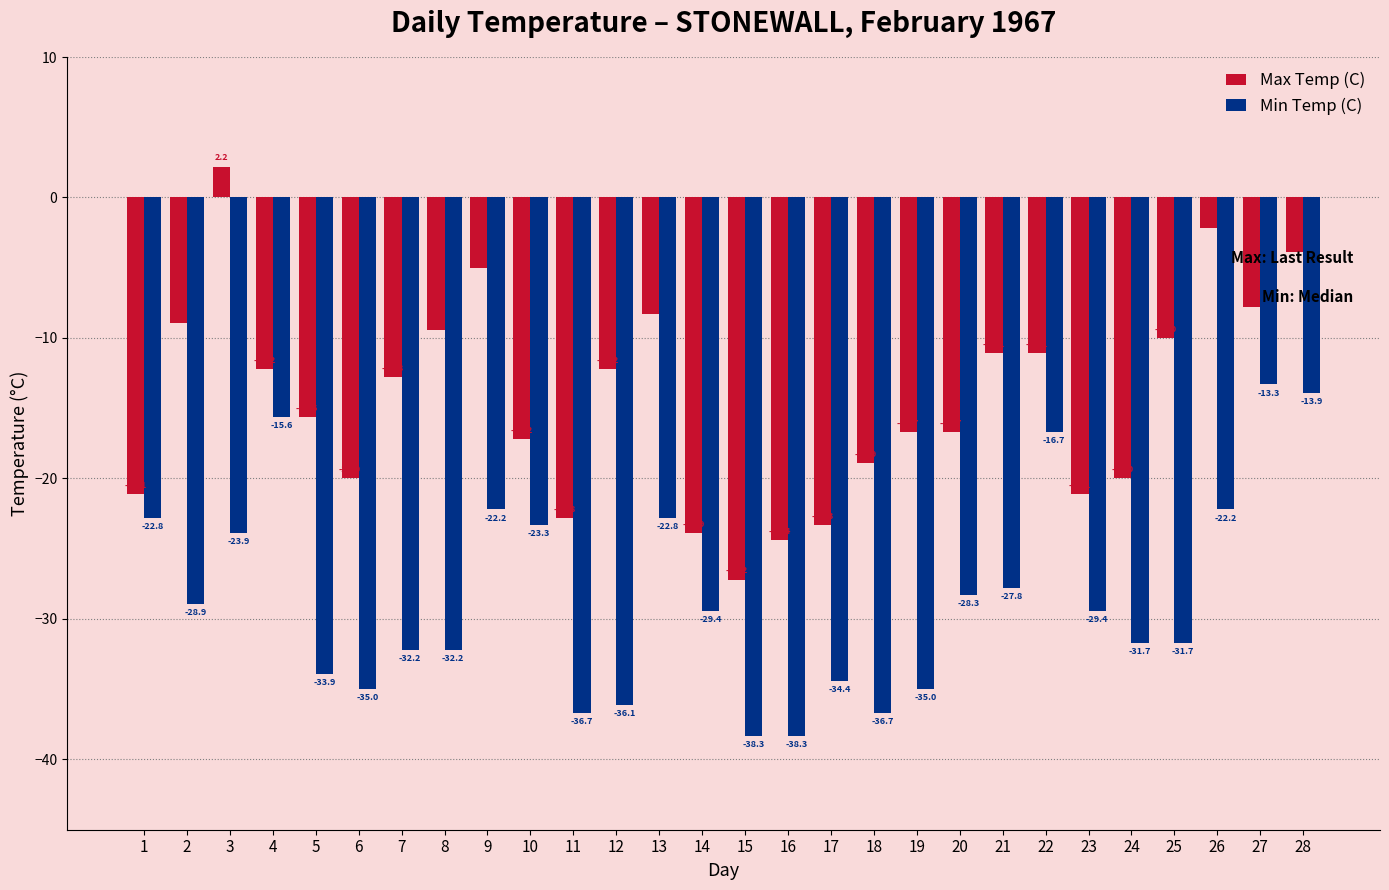

Which series has the widest spread of values?

Max Temp (C)